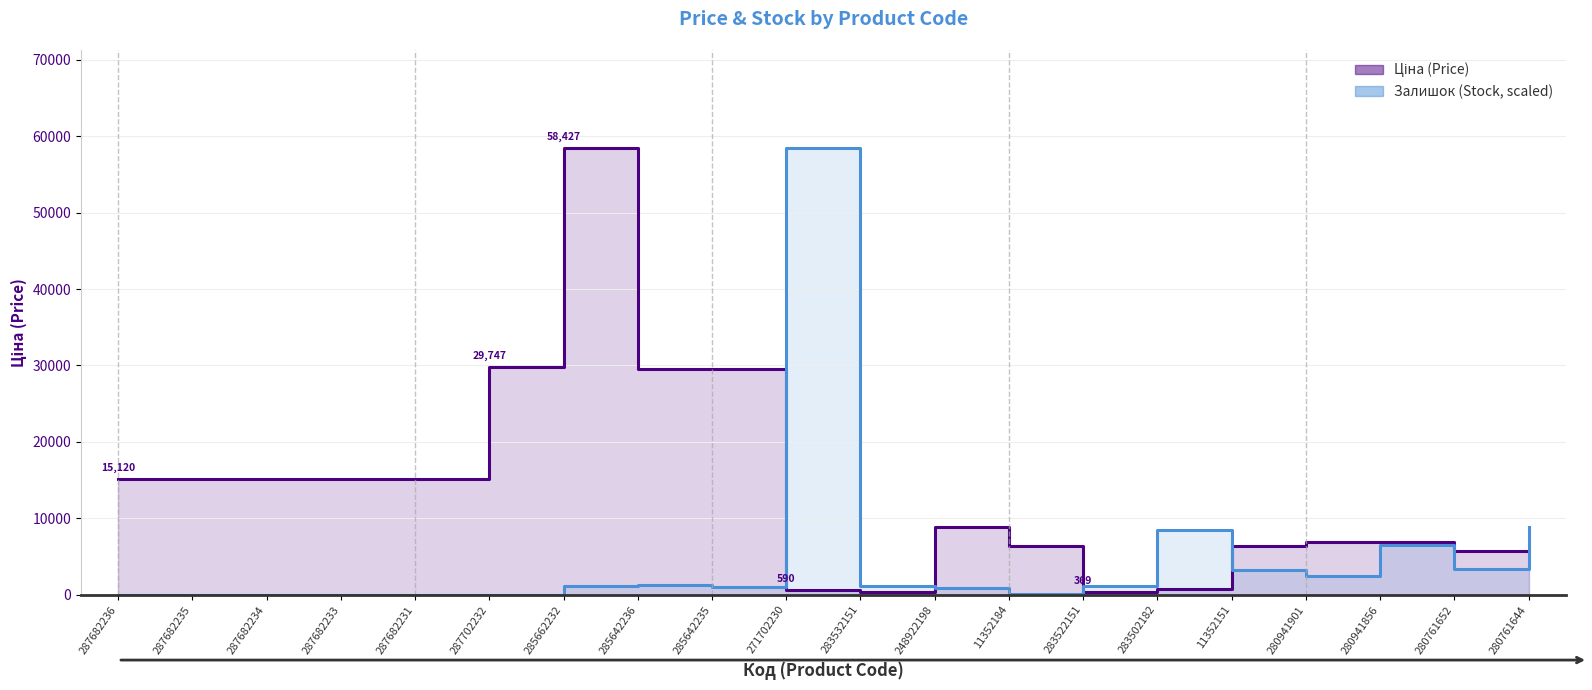

What is the label of the 5th point from the left?

287682231